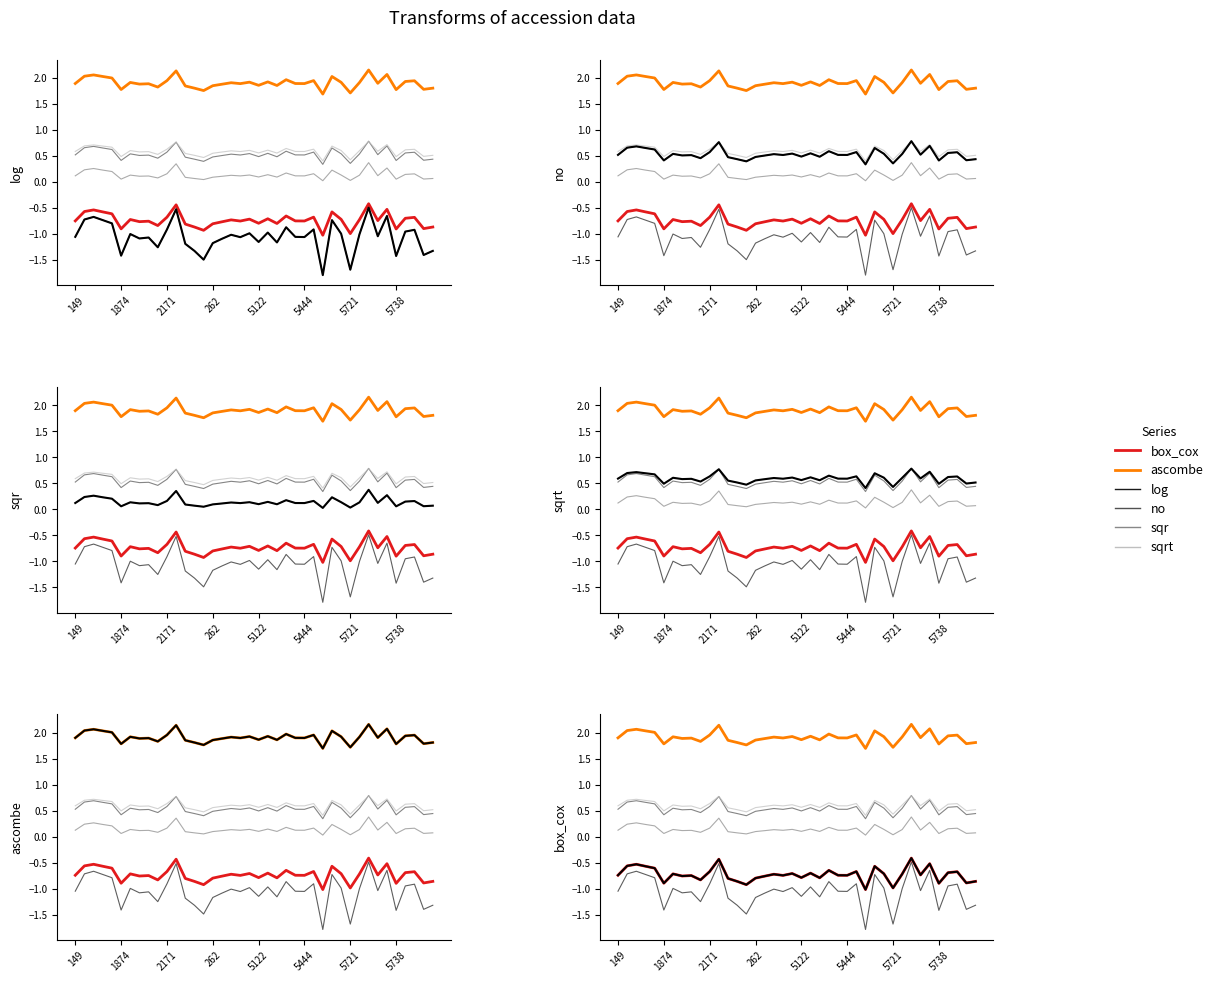

At which label is ascombe closest to 1?

27